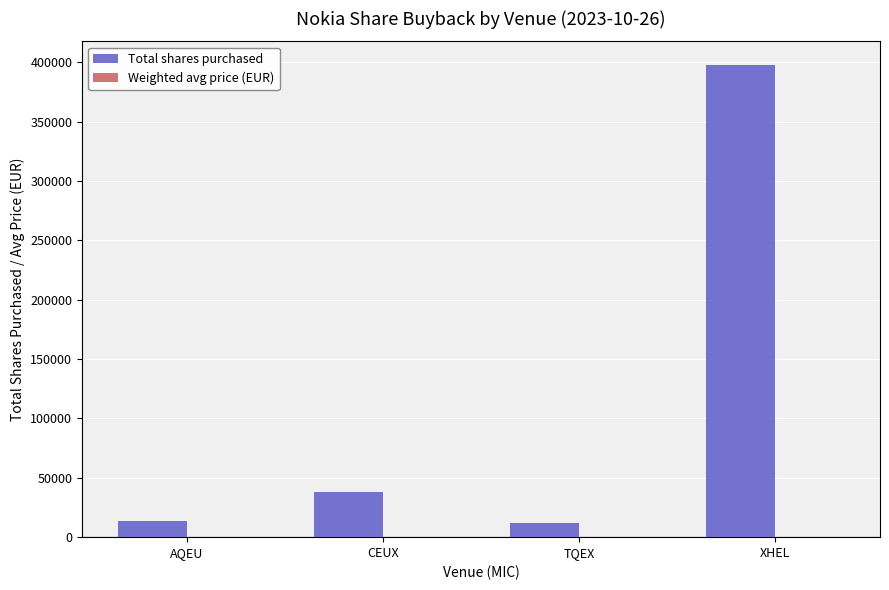

Does the chart contain stacked bars?

No